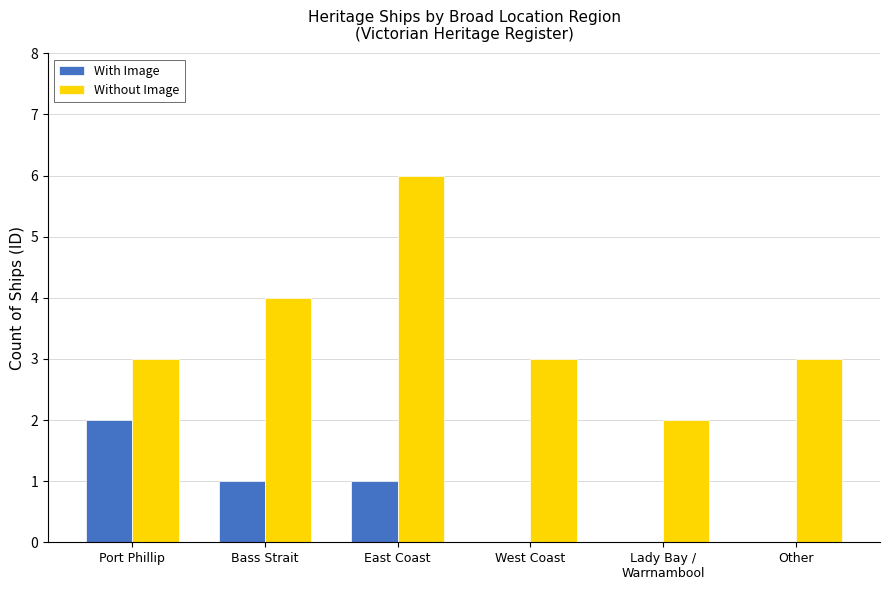

Is it true that With Image equals 2 at Port Phillip?

True